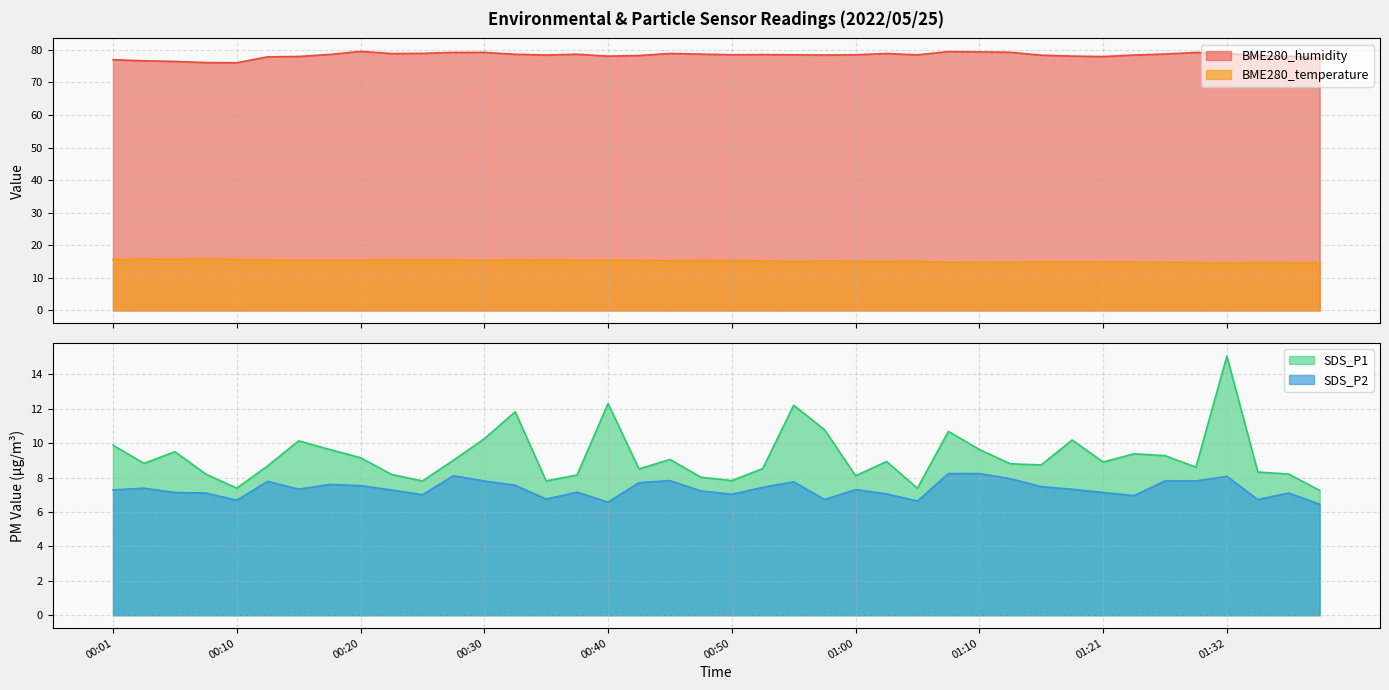

What value does the SDS_P1 series have at 00:55?

12.2